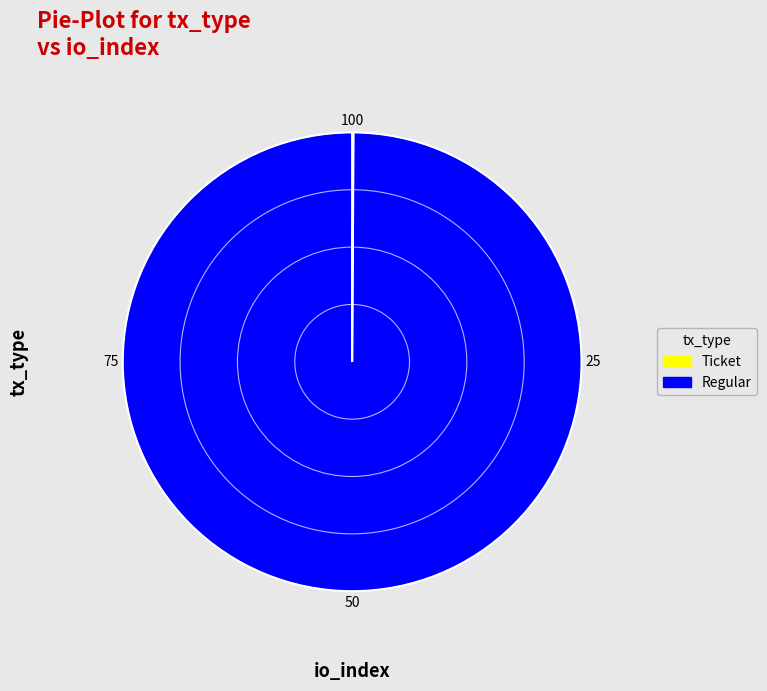

True or false: Regular accounts for 90% of the total.

False